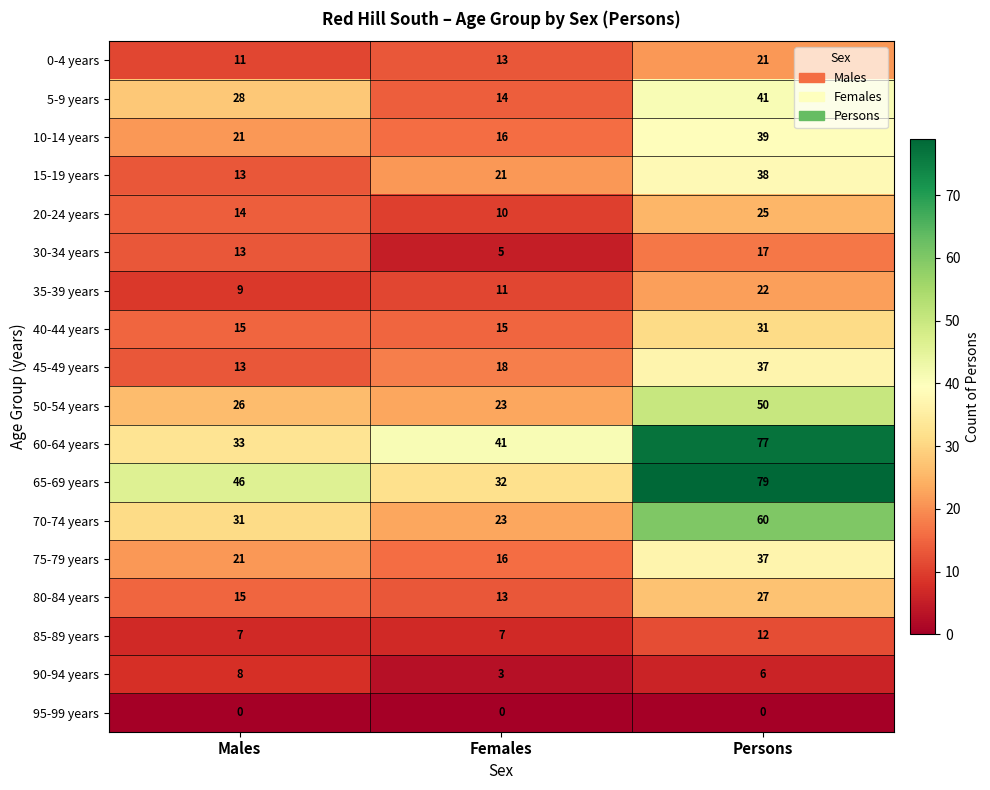

What is the sum of all 35-39 years values?

42